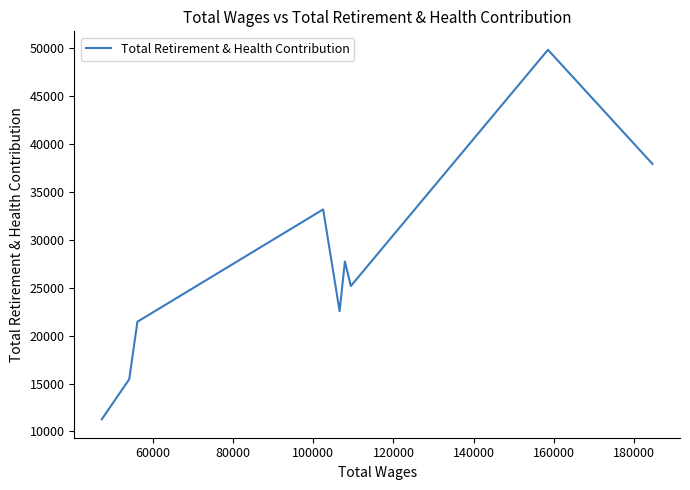

How many points are lower than both their immediate neighbors (excluding endpoints)?

2